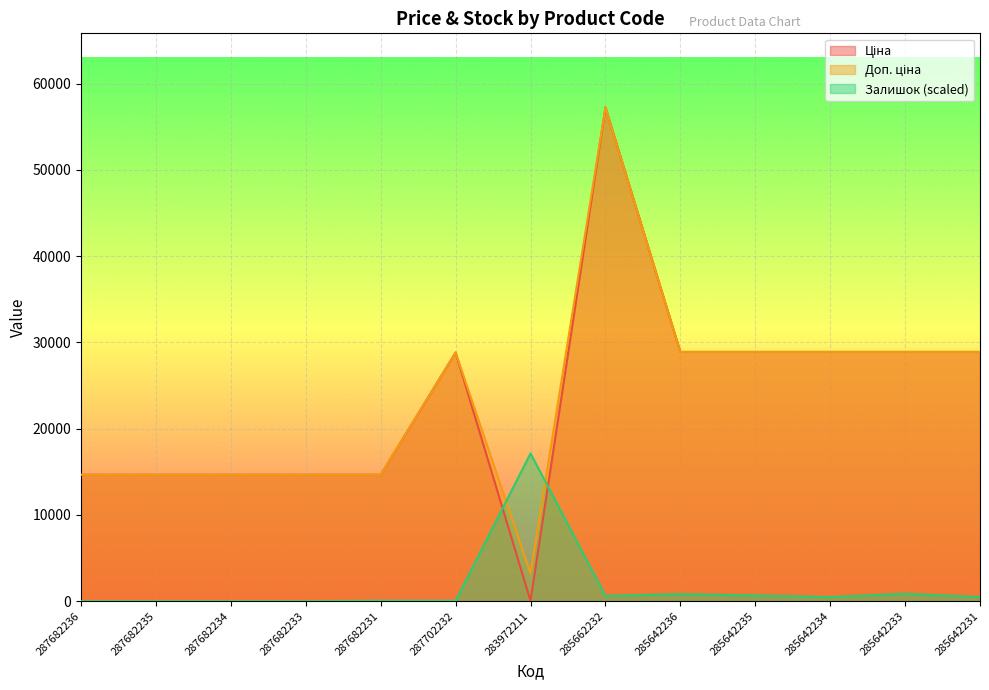

Between 287682234 and 287702232, which series saw the biggest shift?

Ціна